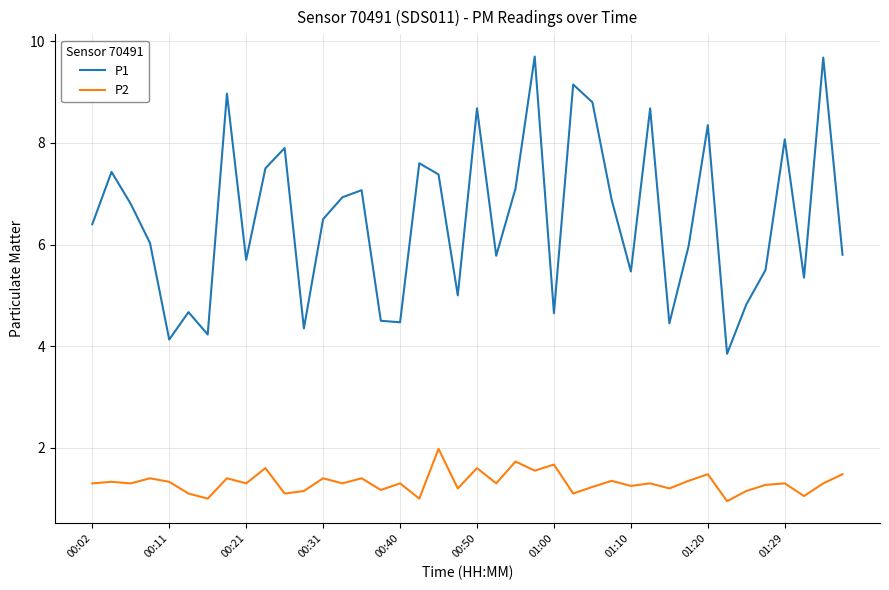

List the series in order of their overall mean, lowest first.

P2, P1